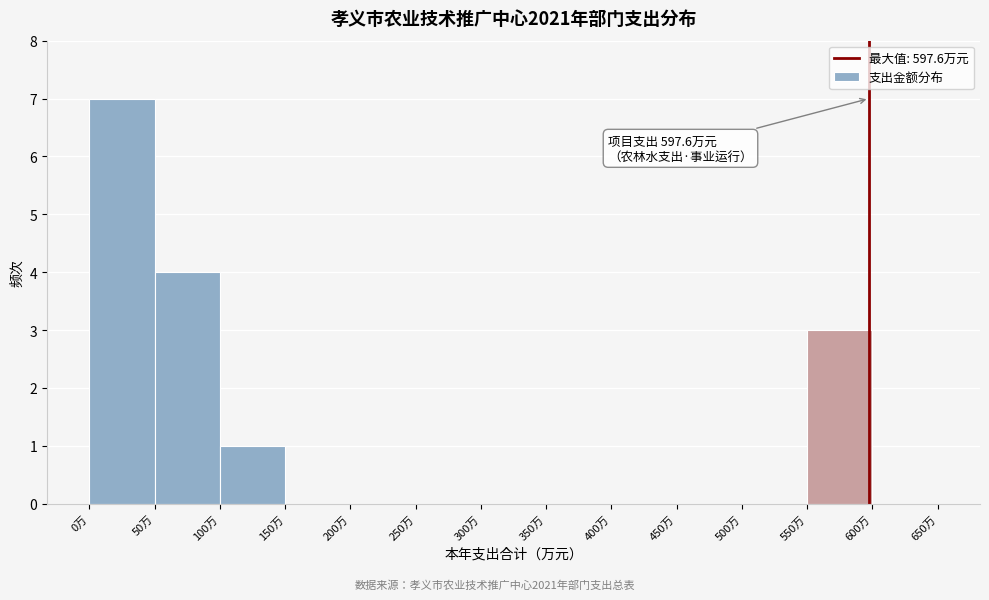

Which range on the x-axis has the tallest bar?

0 to 50